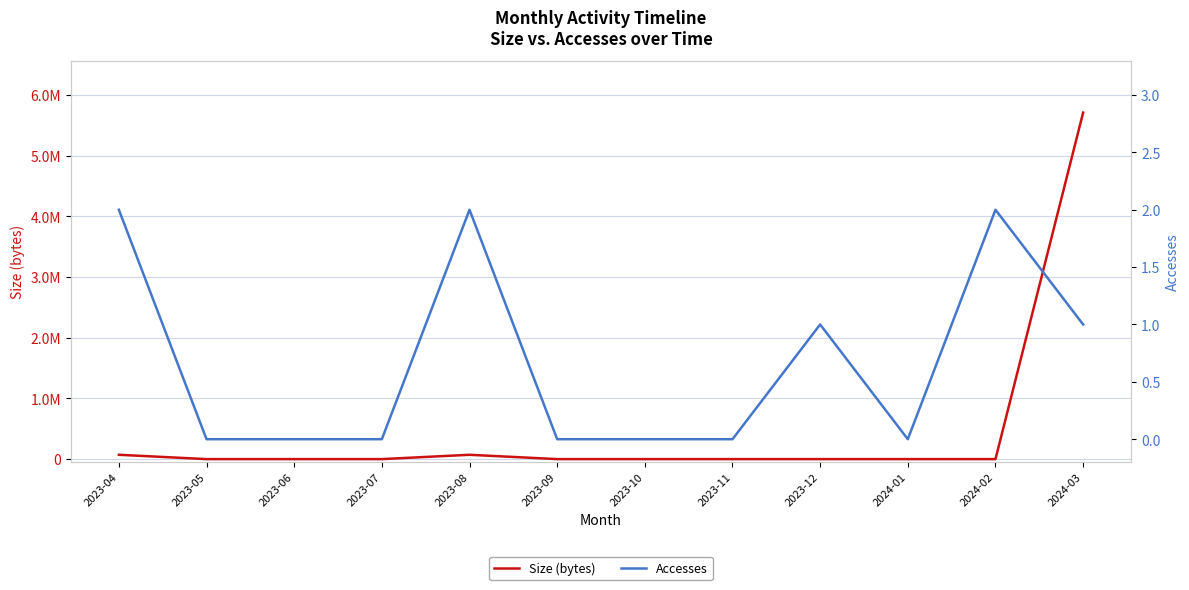

What is the highest value of the Size (bytes) series?

5707522